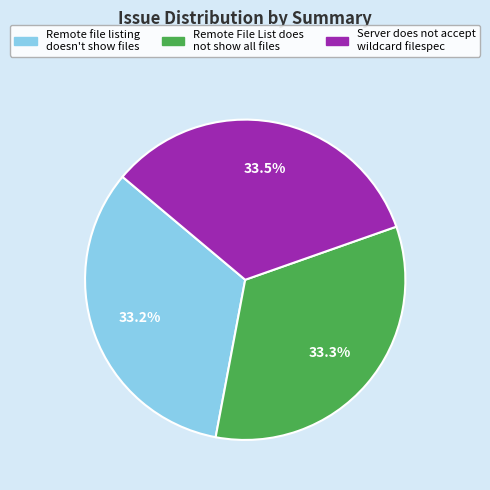

Is there a majority slice in this chart?

No